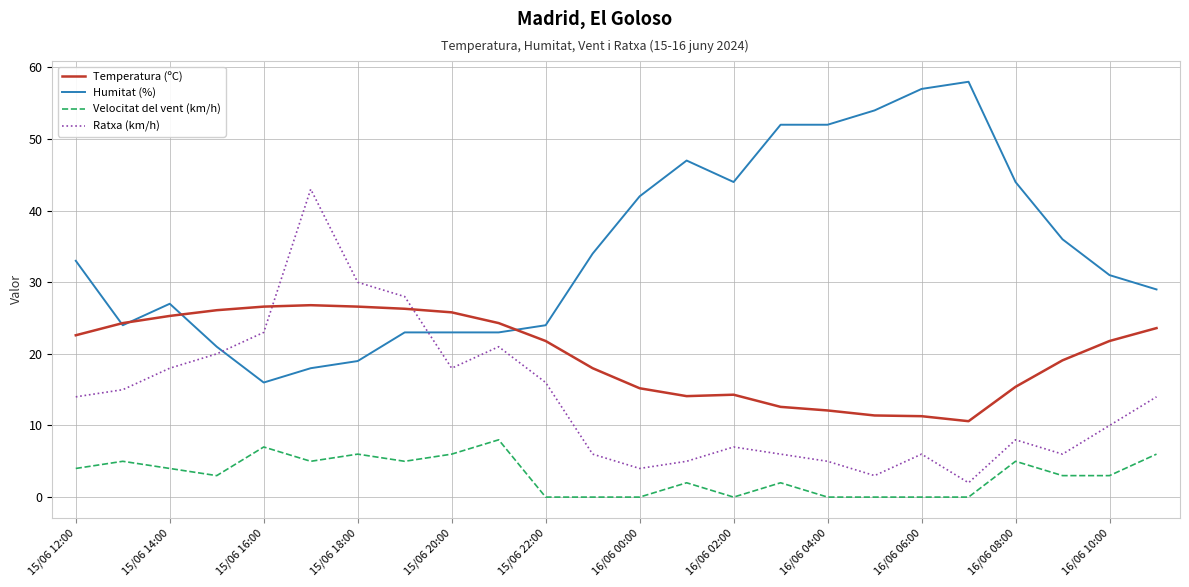

List the series in order of their peak value, highest first.

Humitat (%), Ratxa (km/h), Temperatura (ºC), Velocitat del vent (km/h)